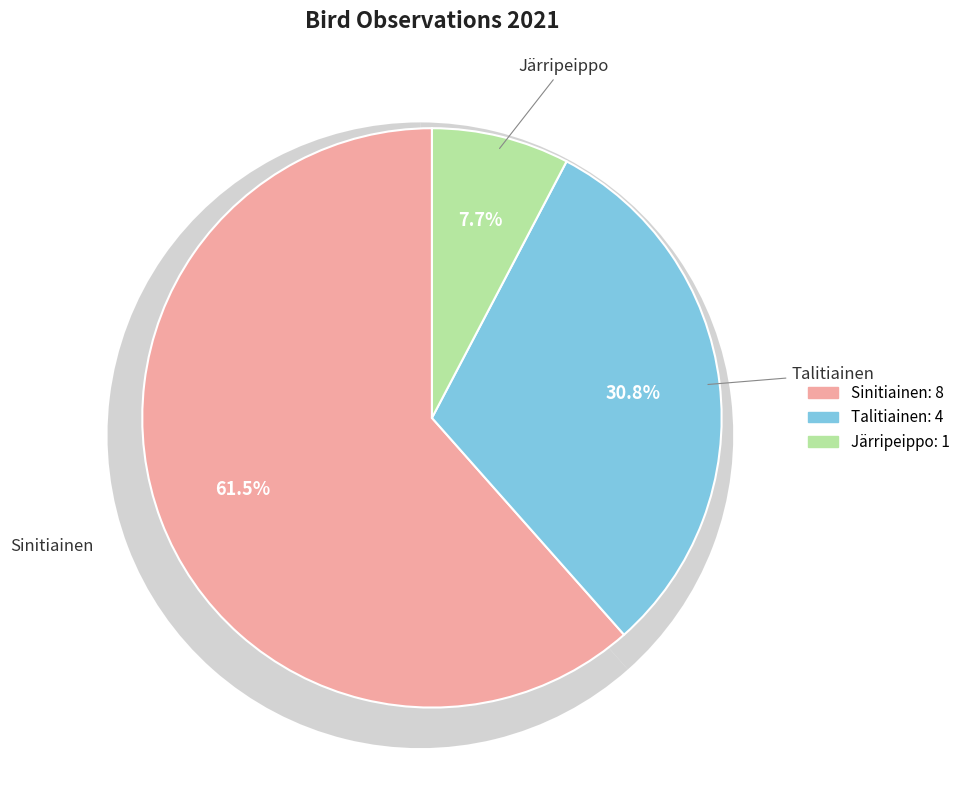

To the nearest percent, what is the difference between the largest and smallest slice percentages?

54%